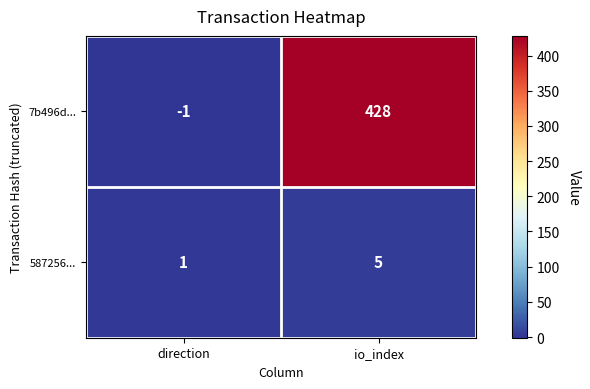

Is it true that 7b496d... equals -2 at direction?

False